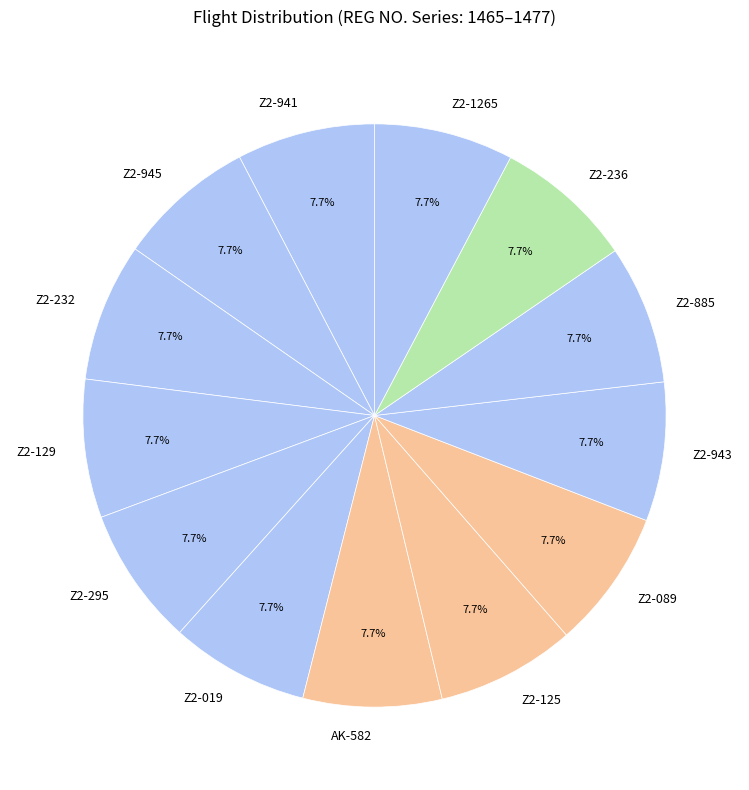

Approximately how many times larger is the value at Z2-943 compared to Z2-295?

1.0